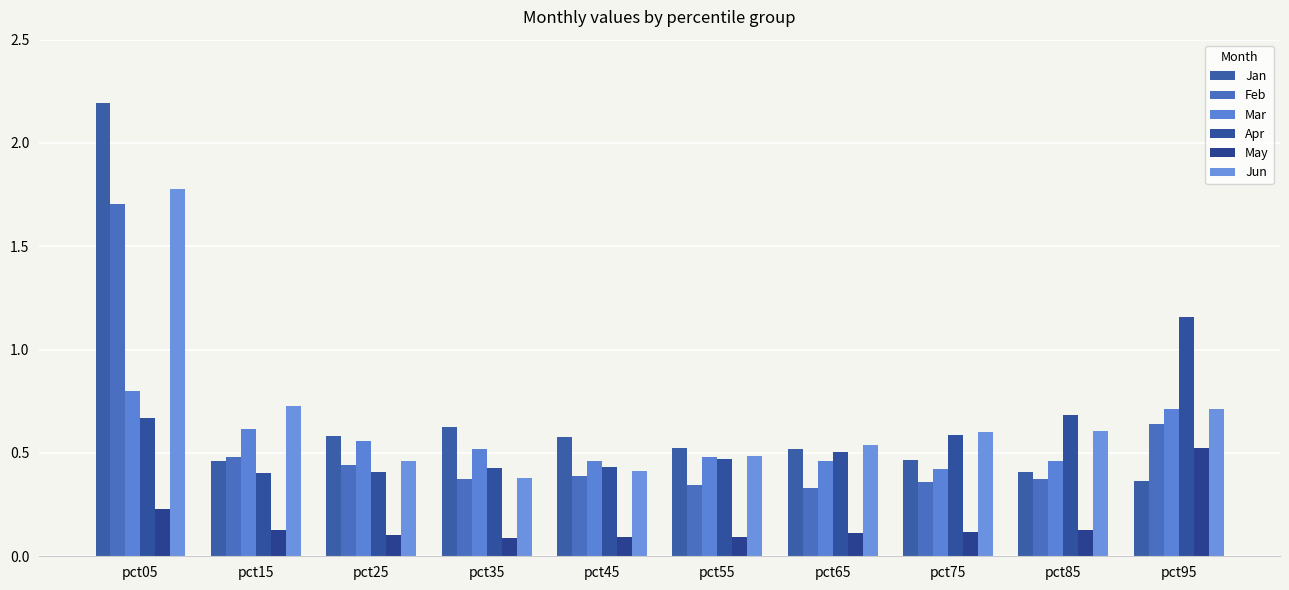

Where is Mar nearest to the value 0?

pct75